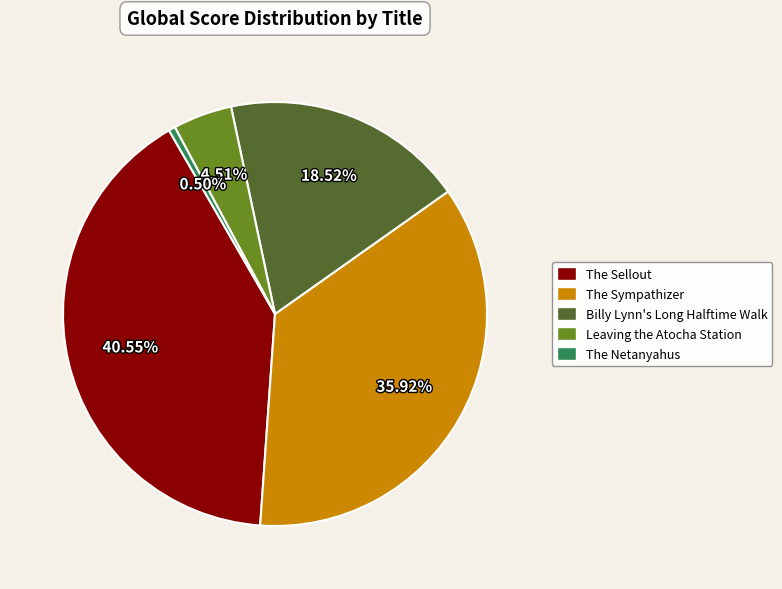

Is there any slice that represents more than half of the pie?

No